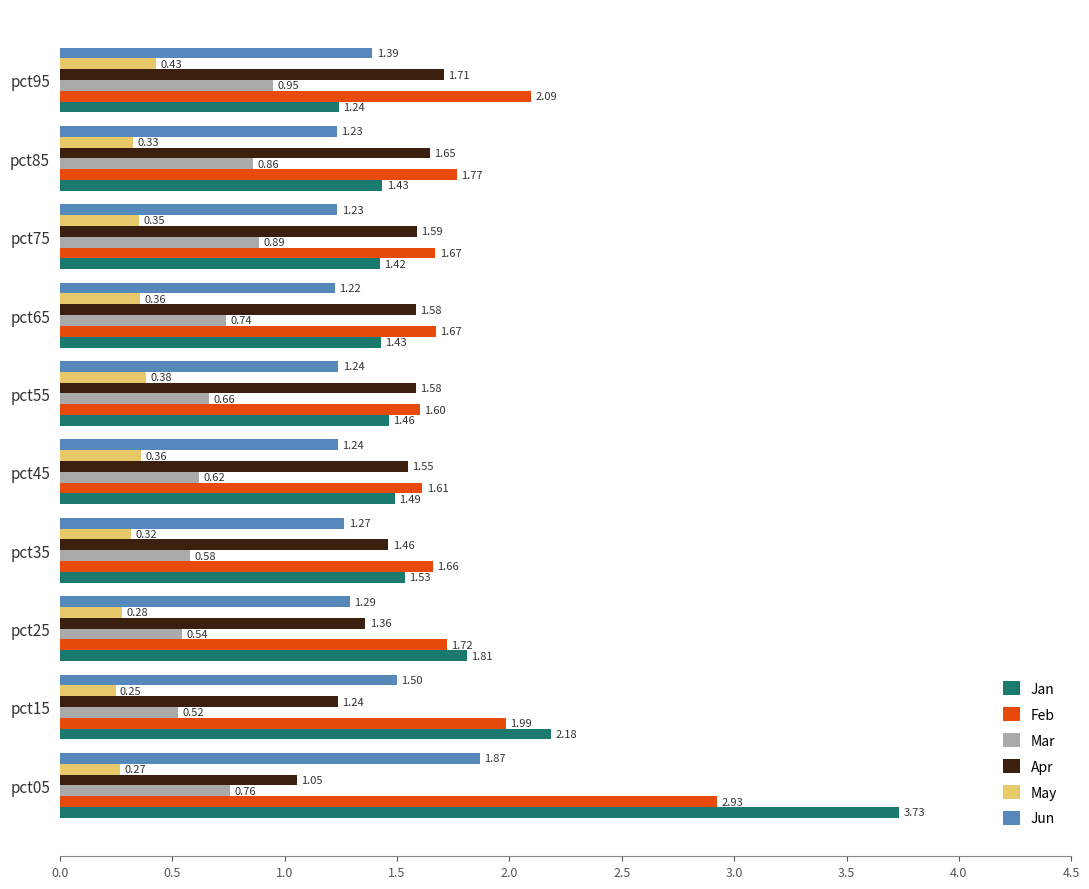

Which series changed the most between pct15 and pct85?

Jan